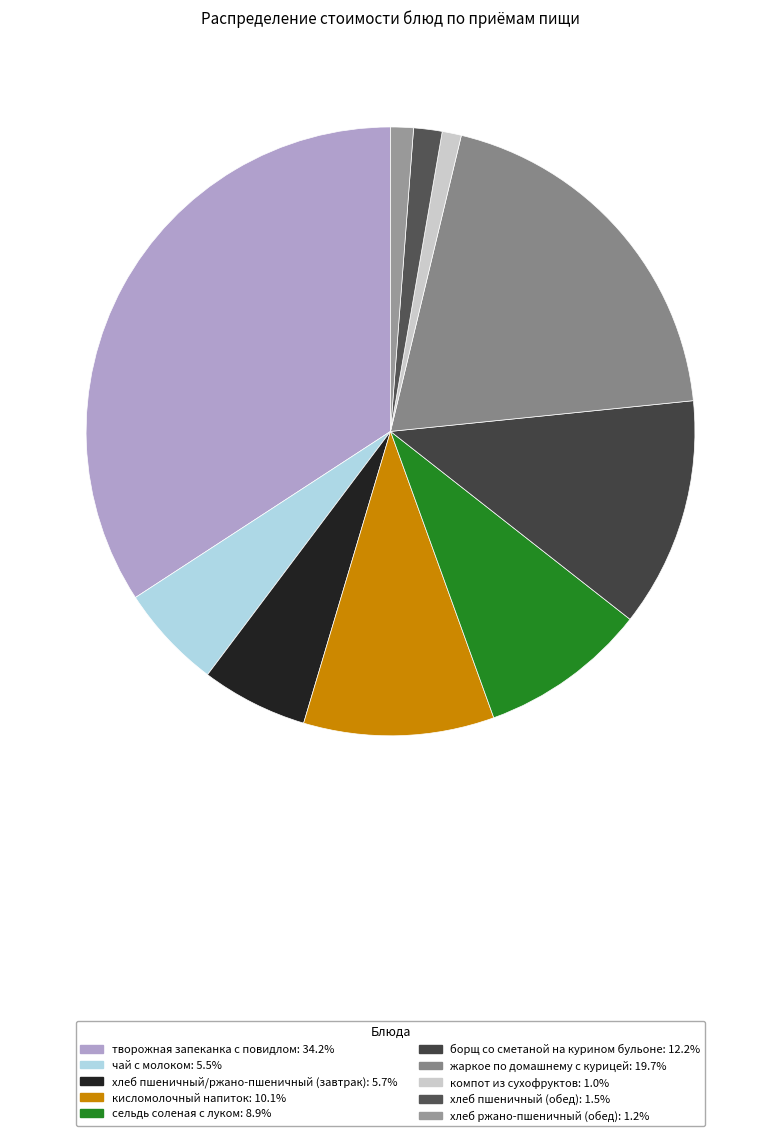

How many slices are in this pie chart?

10